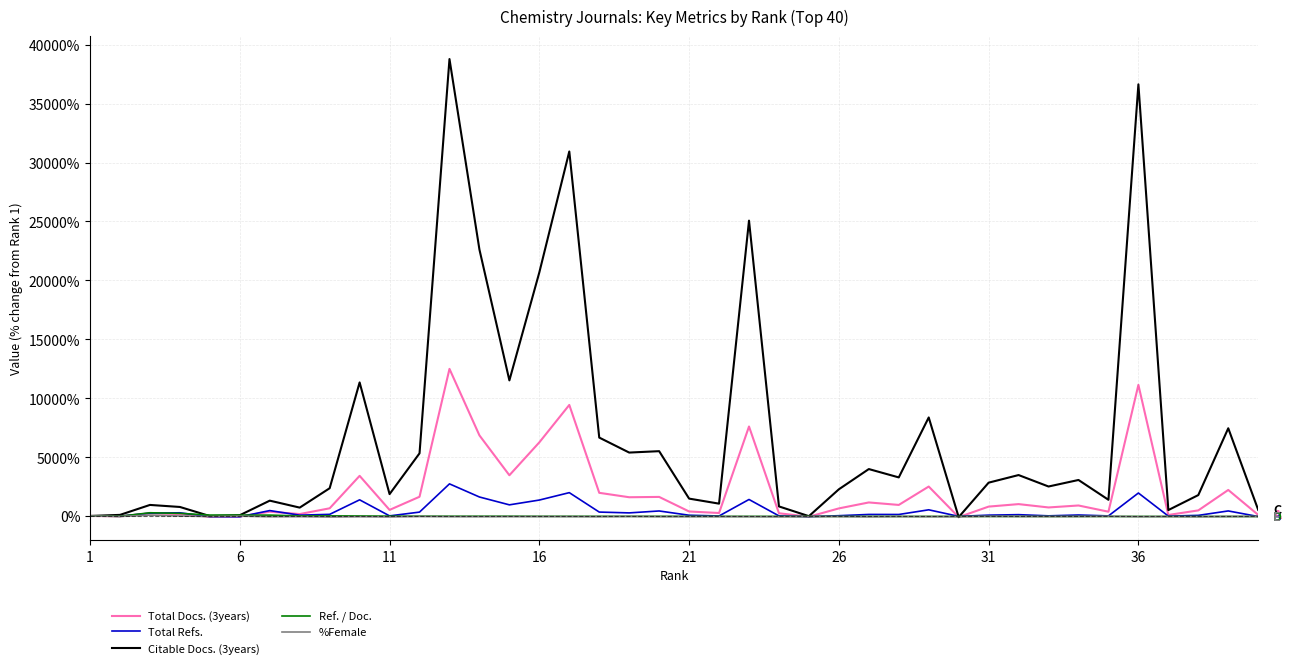

Which series has the widest spread of values?

Citable Docs. (3years)